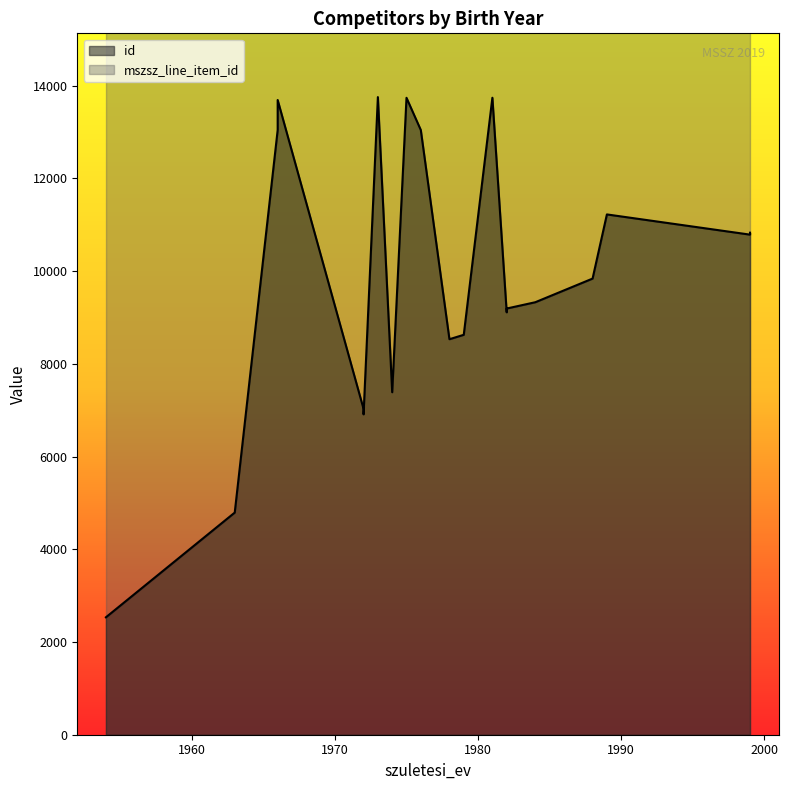

Rank the series at 1974 from highest to lowest value.

mszsz_line_item_id, id